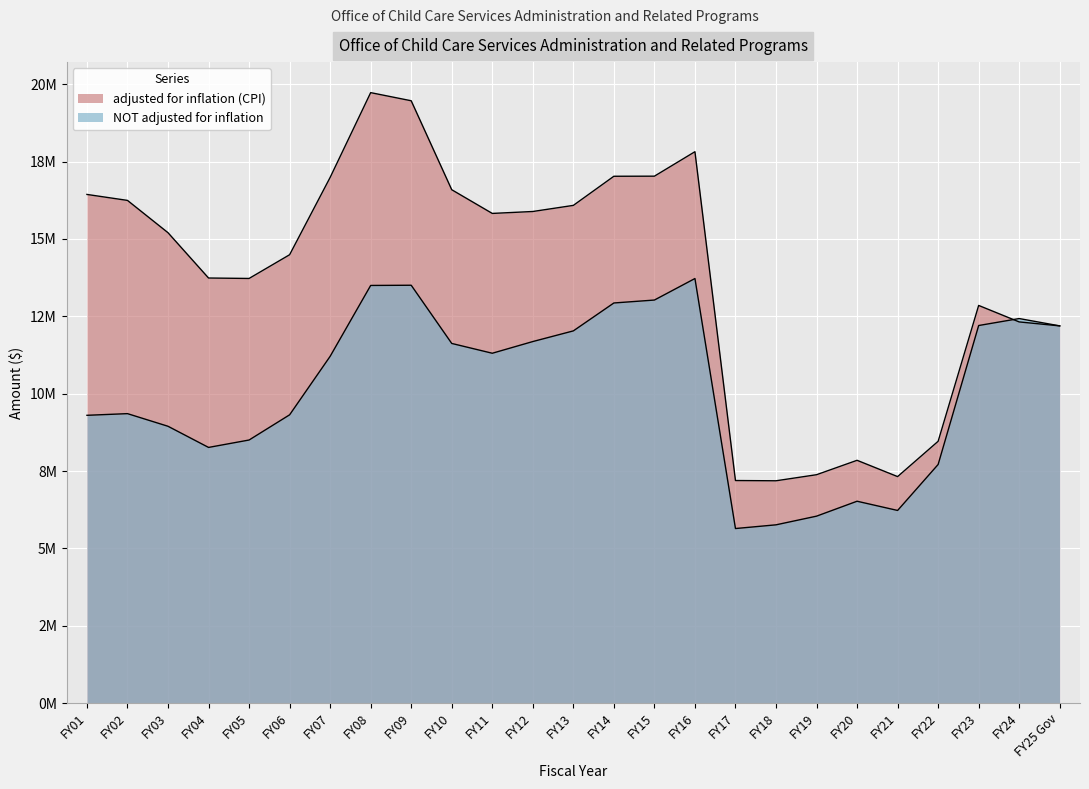

What position from the right is FY11?

15